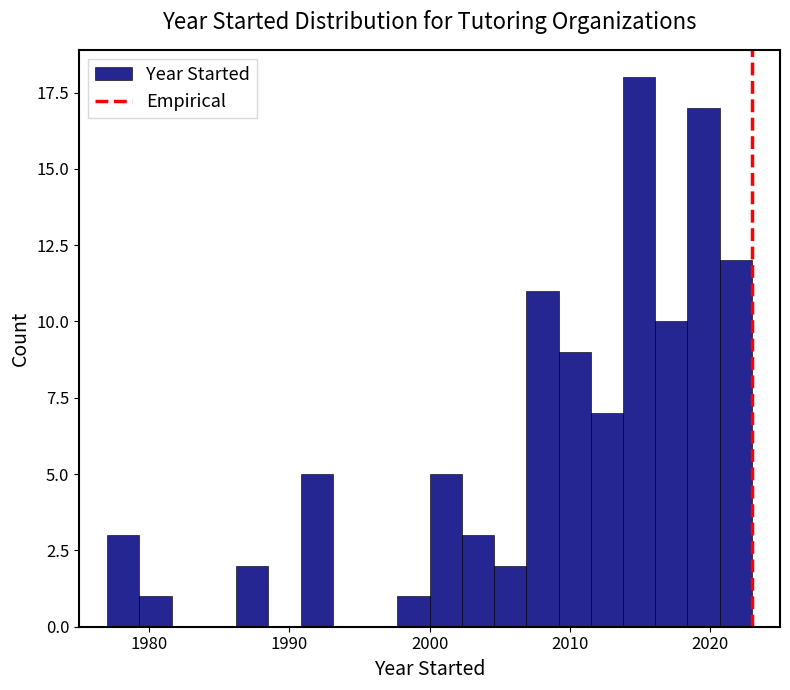

Around what value on the x-axis is the tallest bar? Give the approximate position of its centre, as read against the axis.

2015